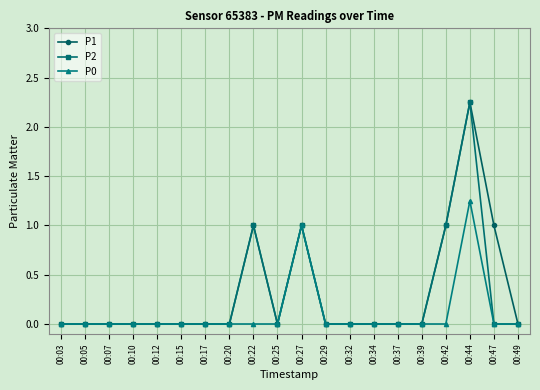

The value of P1 at 00:22 is 1.0. True or false?

True